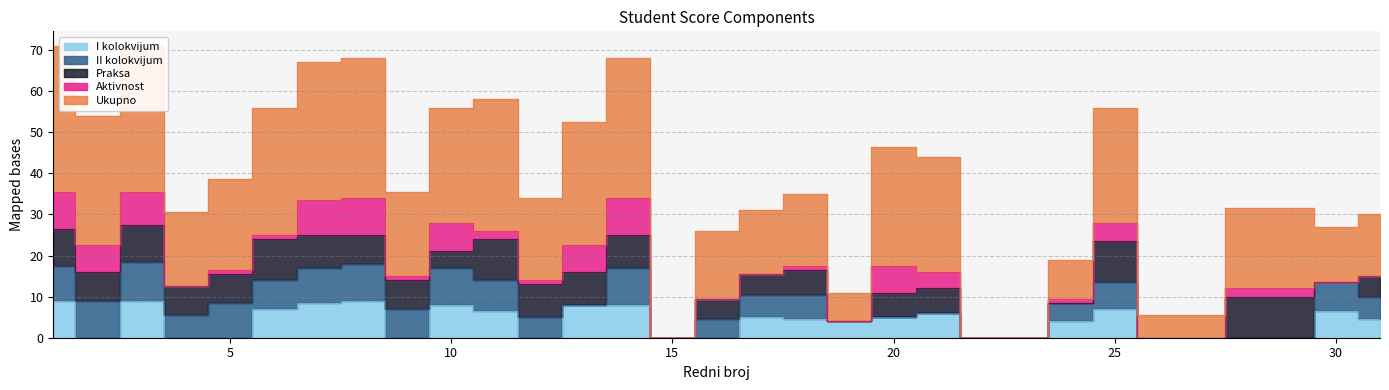

How many interior local peaks does the Ukupno series have?

8